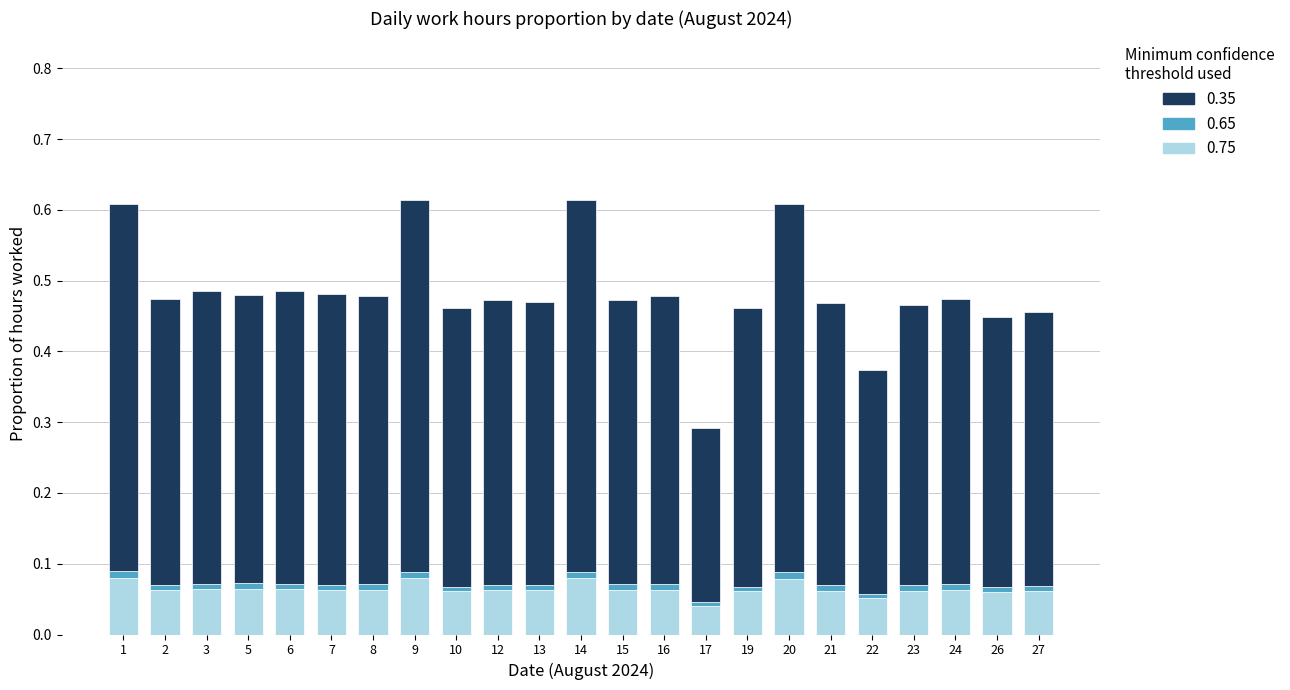

True or false: 0.75 has a value of 0.0 at 24.

False